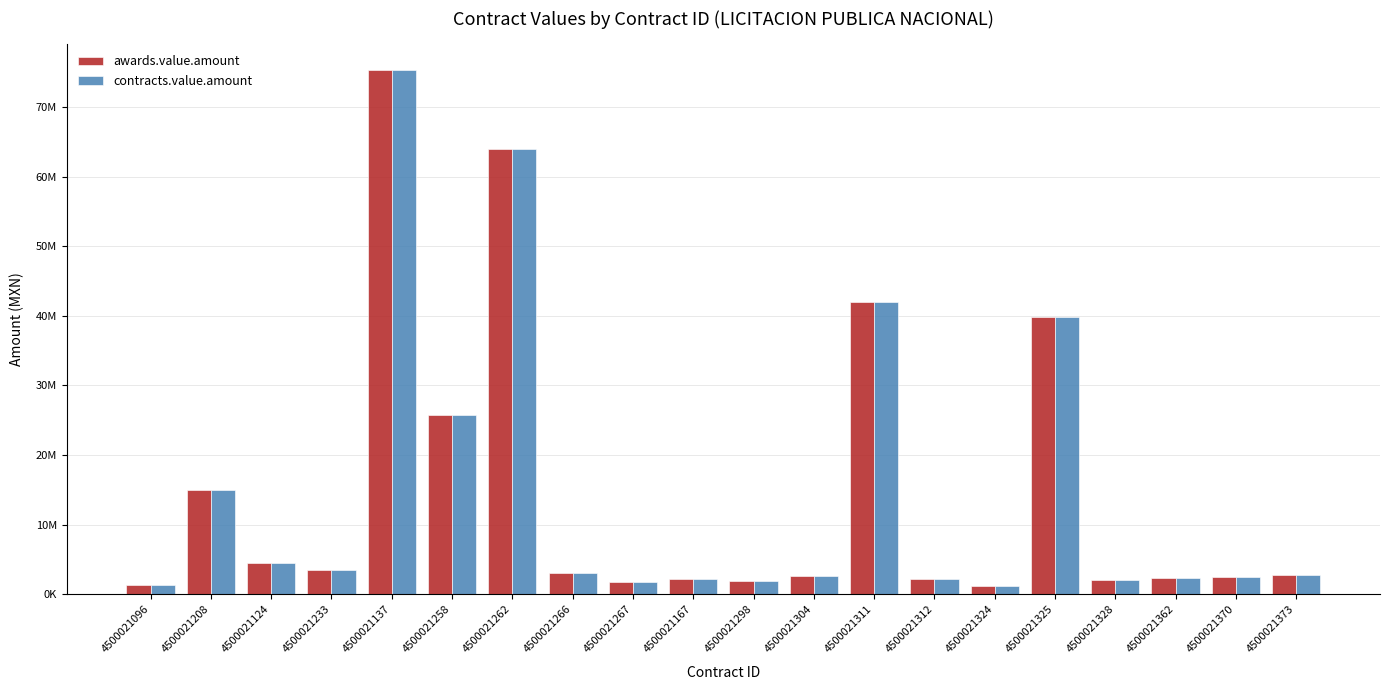

What is the value of the contracts.value.amount bar at the 20th from the left?

2784680.2